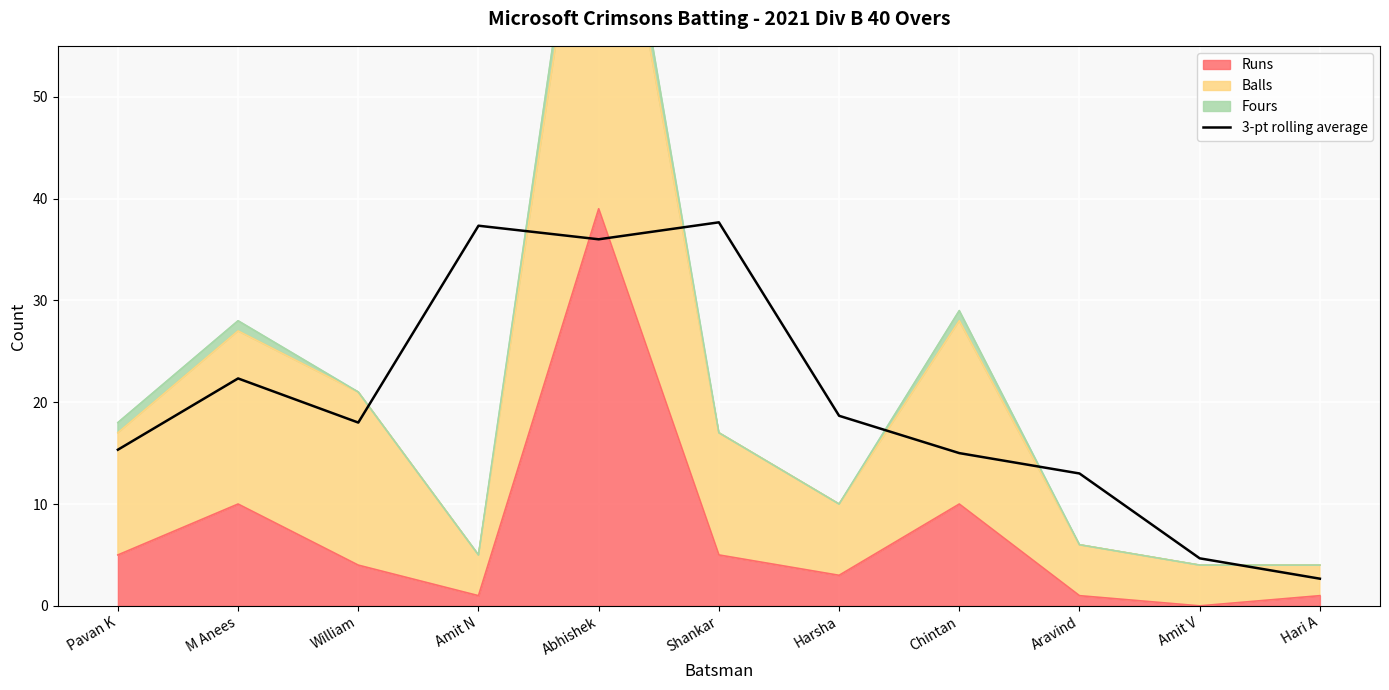

How many points are higher than both their immediate neighbors (excluding endpoints)?

3